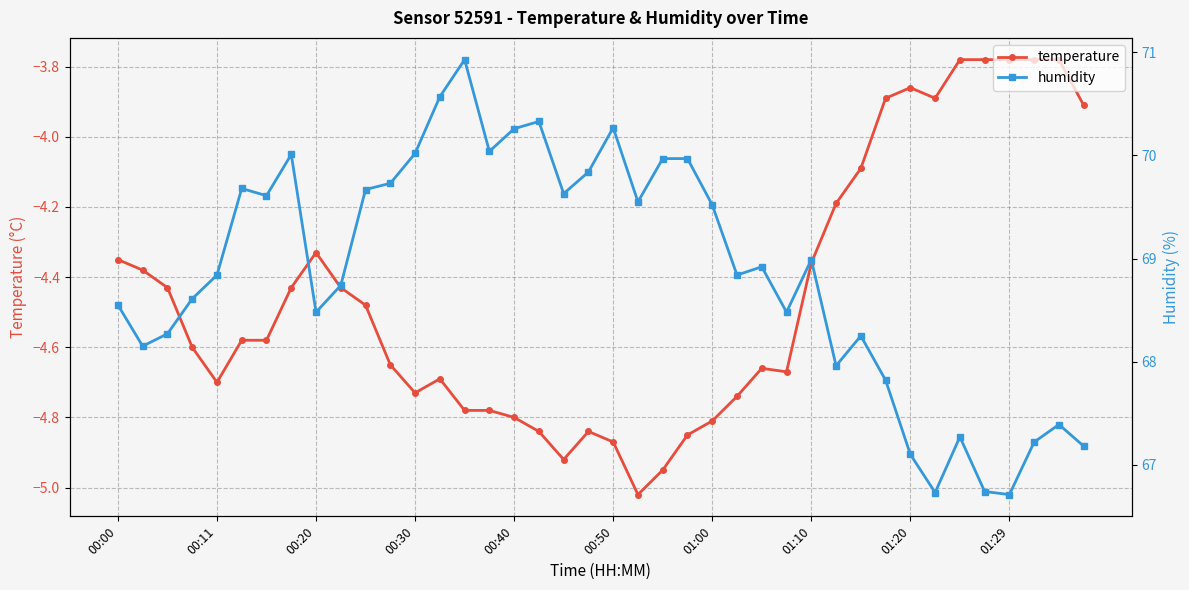

The value of temperature at 23 is -4.8. True or false?

True